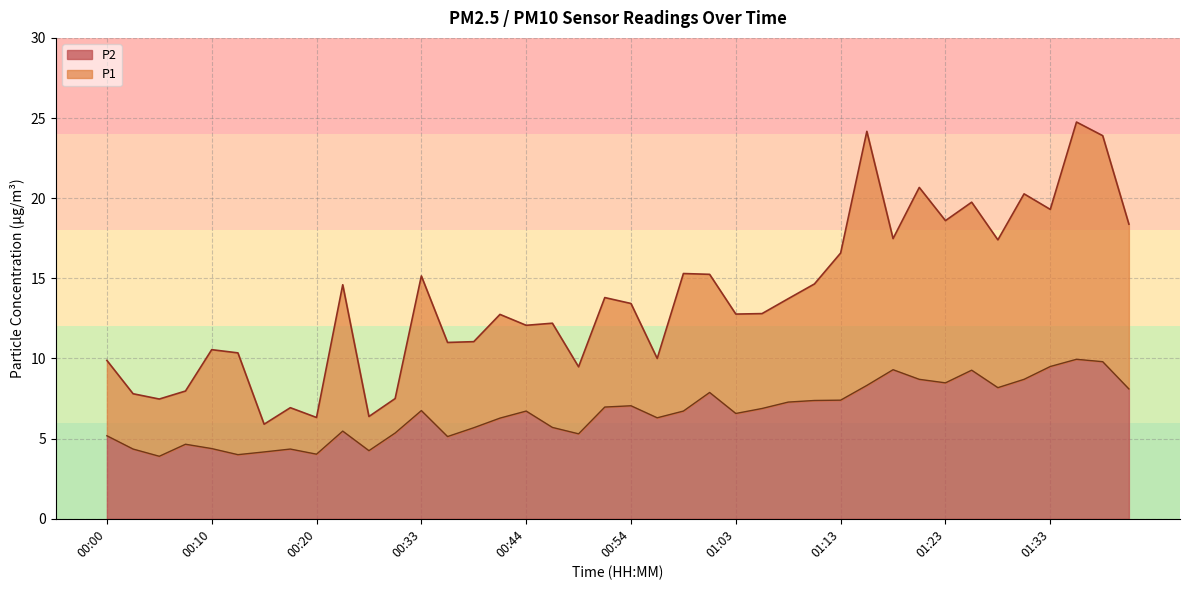

Rank the series at 01:30 from lowest to highest value.

P2, P1